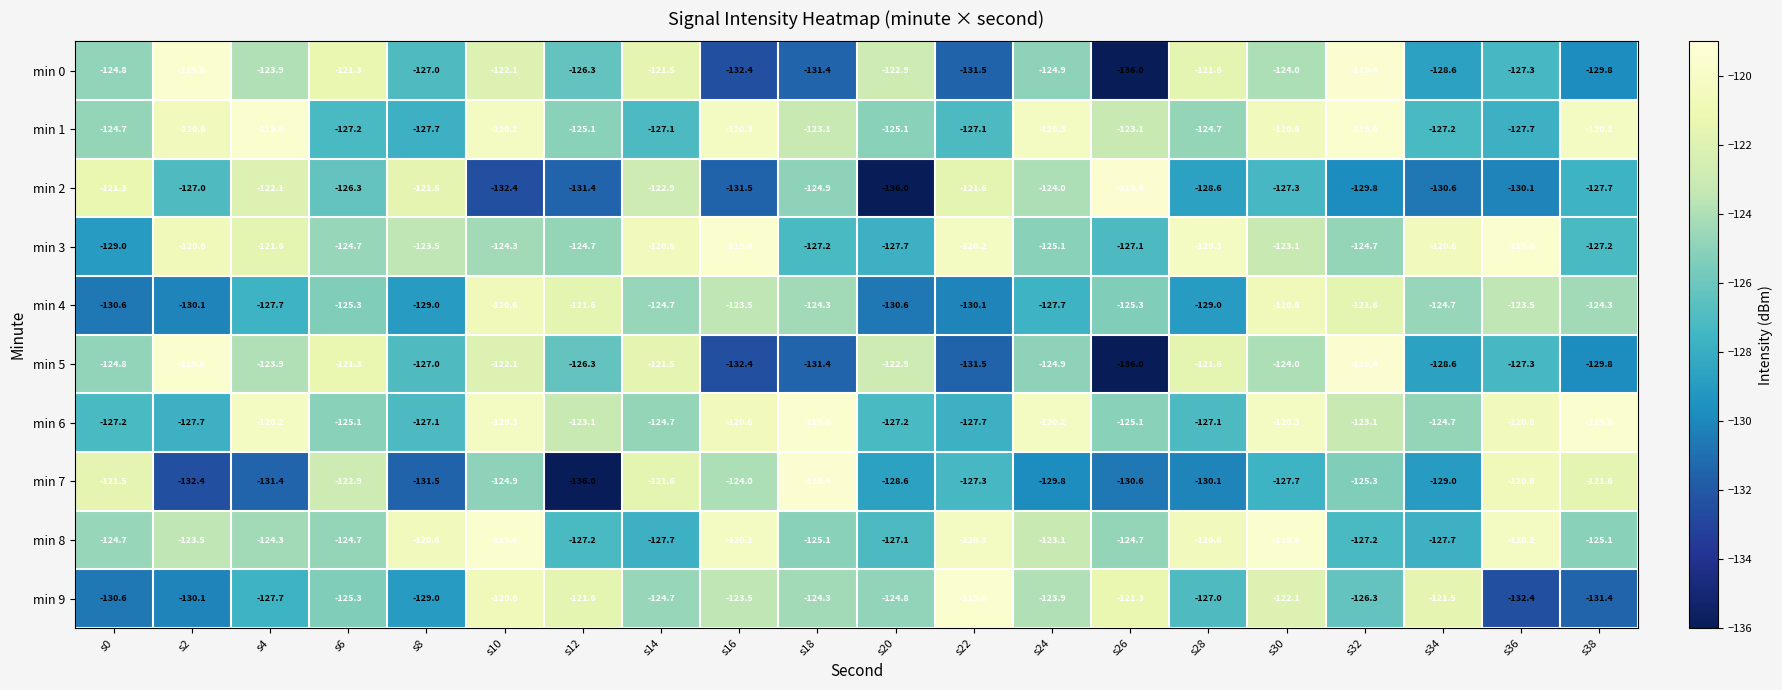

What is the difference between the maximum and minimum values in the min 0 series?

16.6